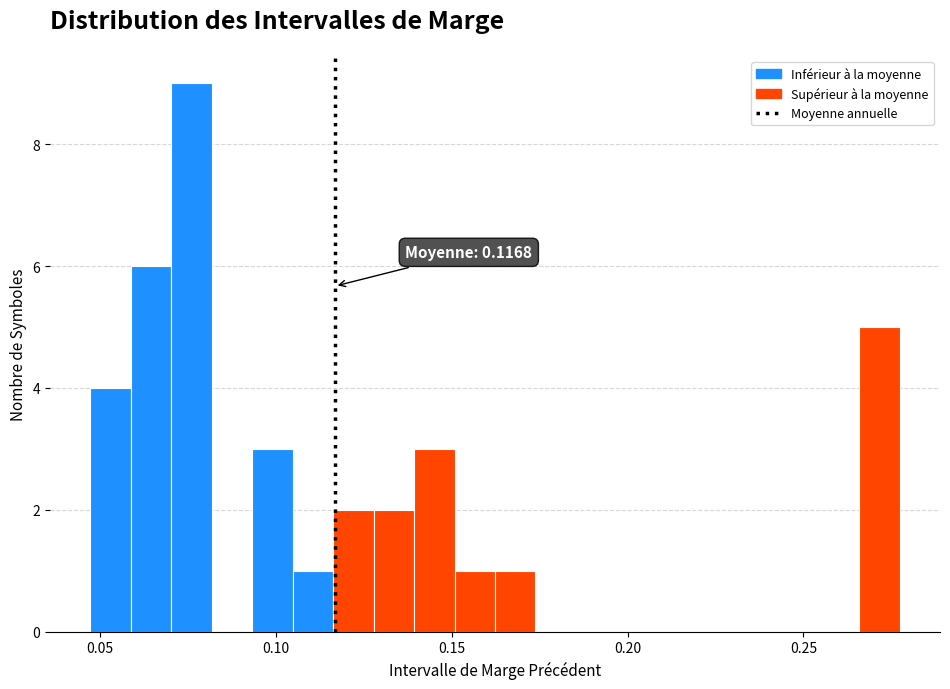

Read against the x-axis, roughly where is the centre of the tallest bar?

0.075